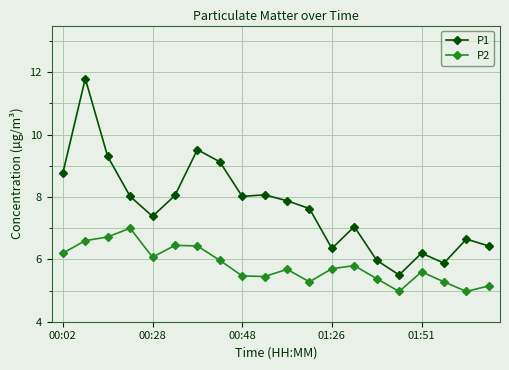

True or false: P2 and P1 cross at least once.

False